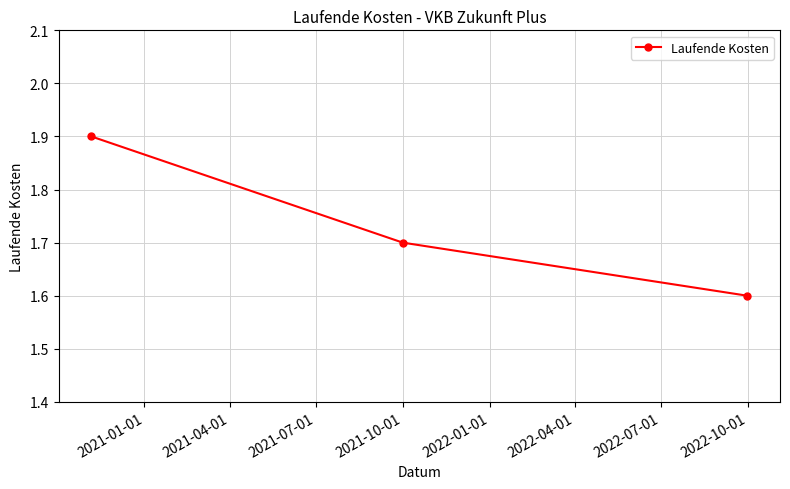

How many lines are shown in the chart?

1